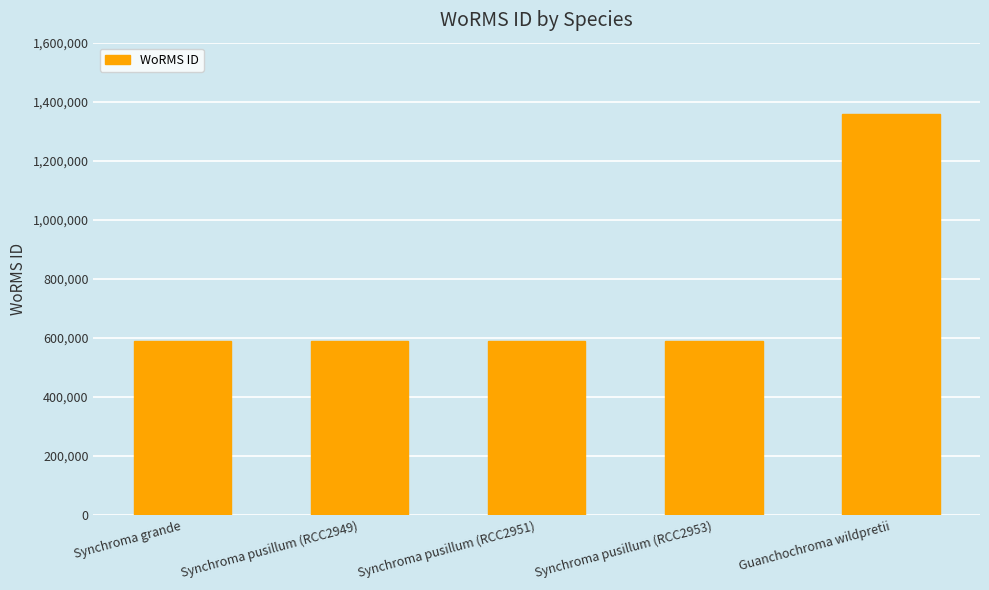

What is the smallest value displayed?

590432